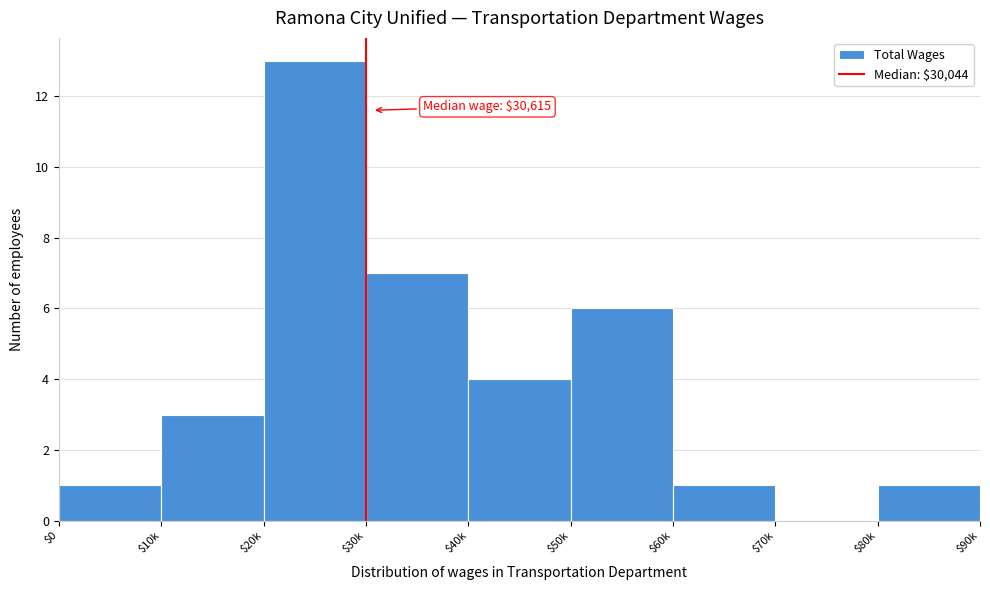

What is the sum of all values?

36